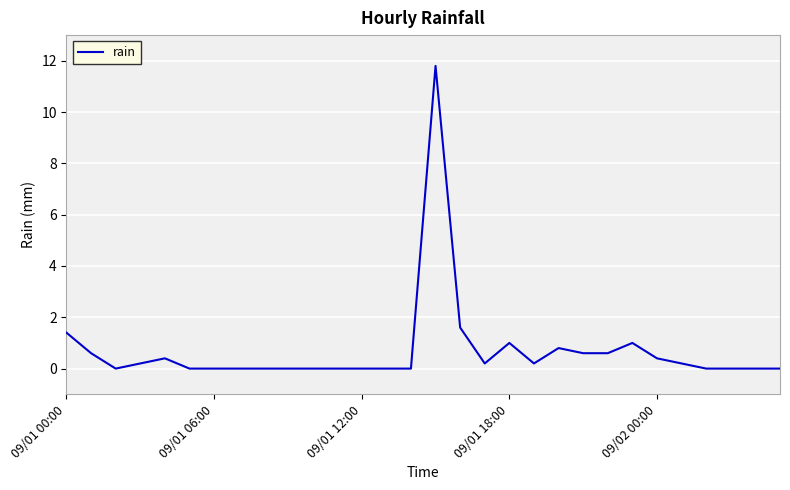

True or false: there are more than 2 points higher than both neighbors.

True